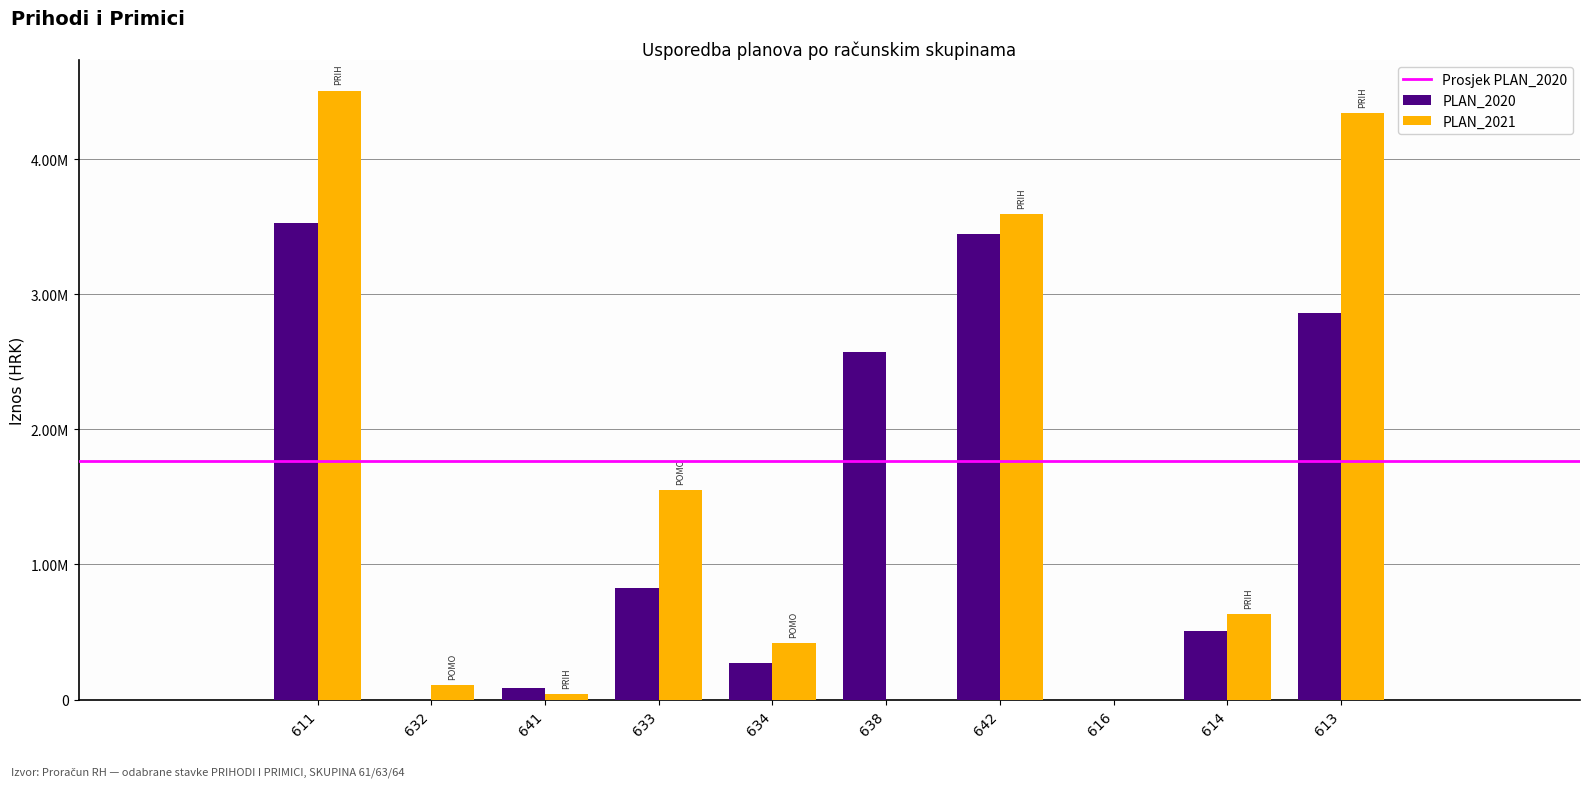

What is the highest value of the PLAN_2021 series?

4508401